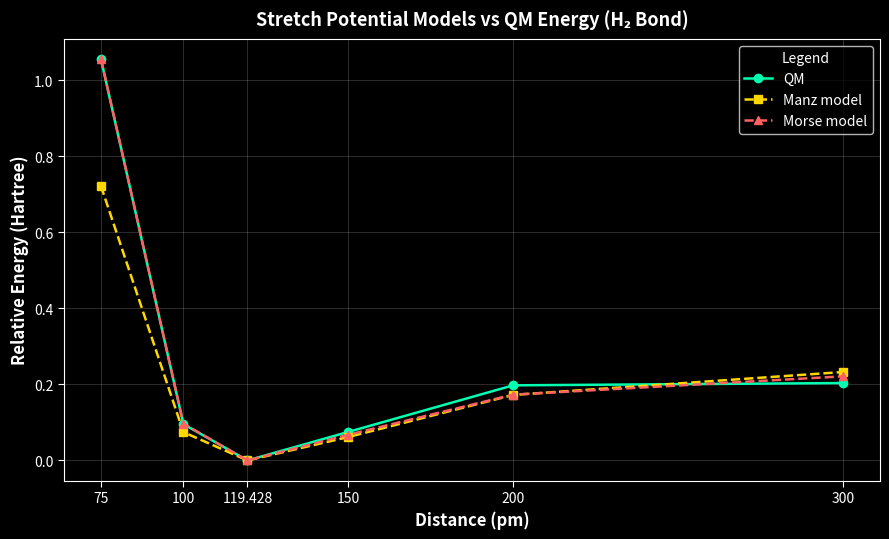

Is the value of Manz model at 300 greater than the value of QM at 200?

Yes